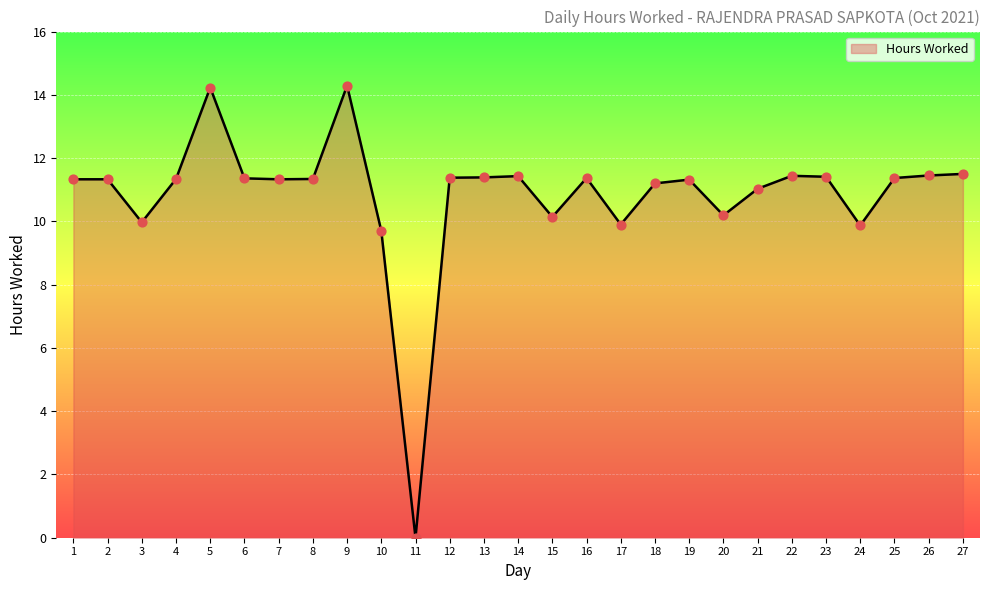

What is the change in value from 8 to 14?

+0.1